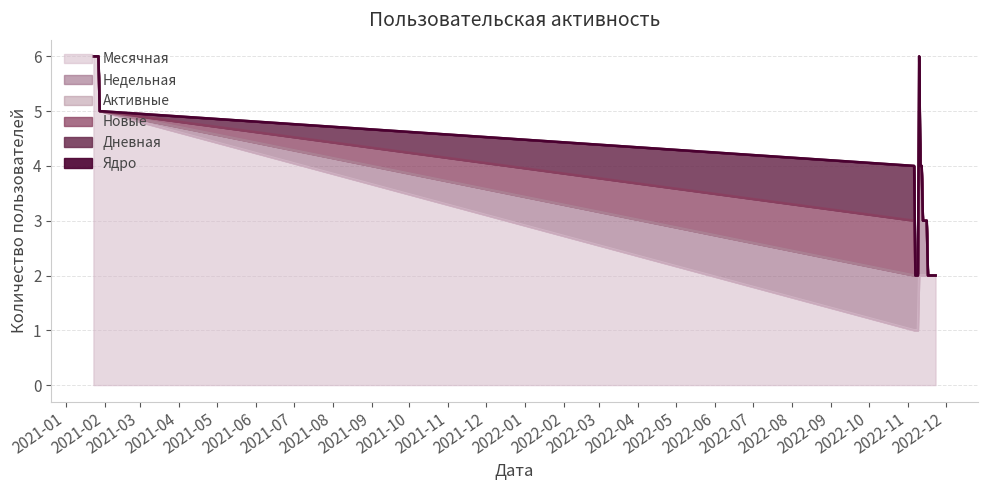

The Недельная series shows -1 at 2021-01-26. True or false?

False